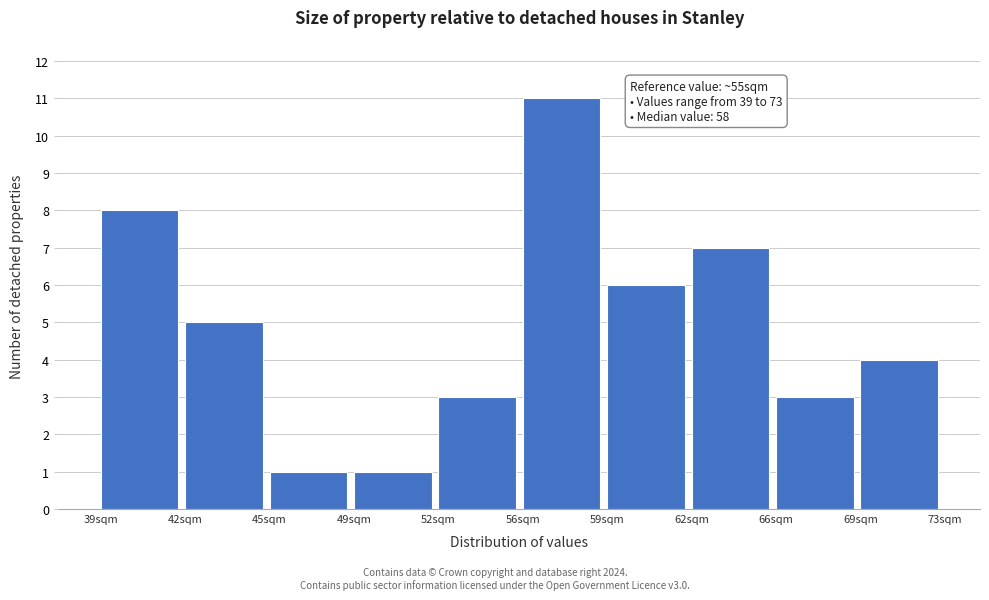

Reading right to left, extract all data points from this chart.

69sqm=4	66sqm=3	62sqm=7	59sqm=6	56sqm=11	52sqm=3	49sqm=1	45sqm=1	42sqm=5	39sqm=8